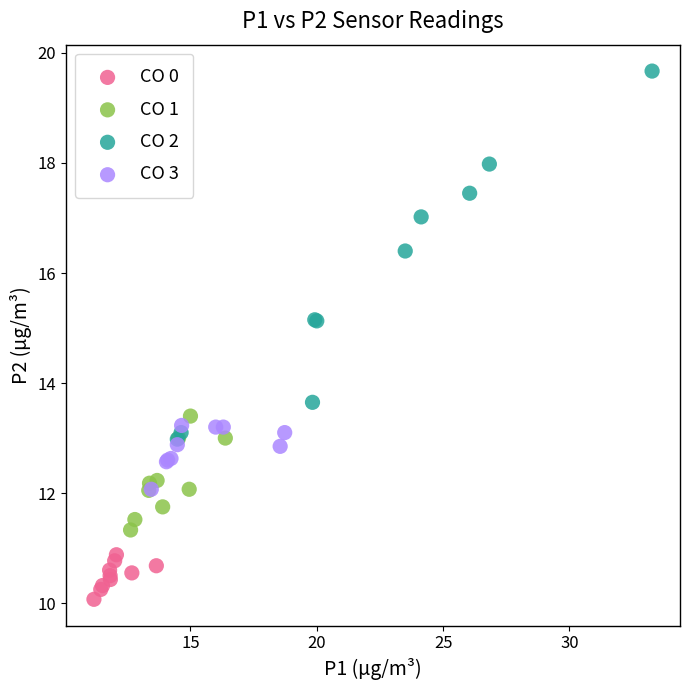

What are all the series names shown in the legend?

CO 0, CO 1, CO 2, CO 3